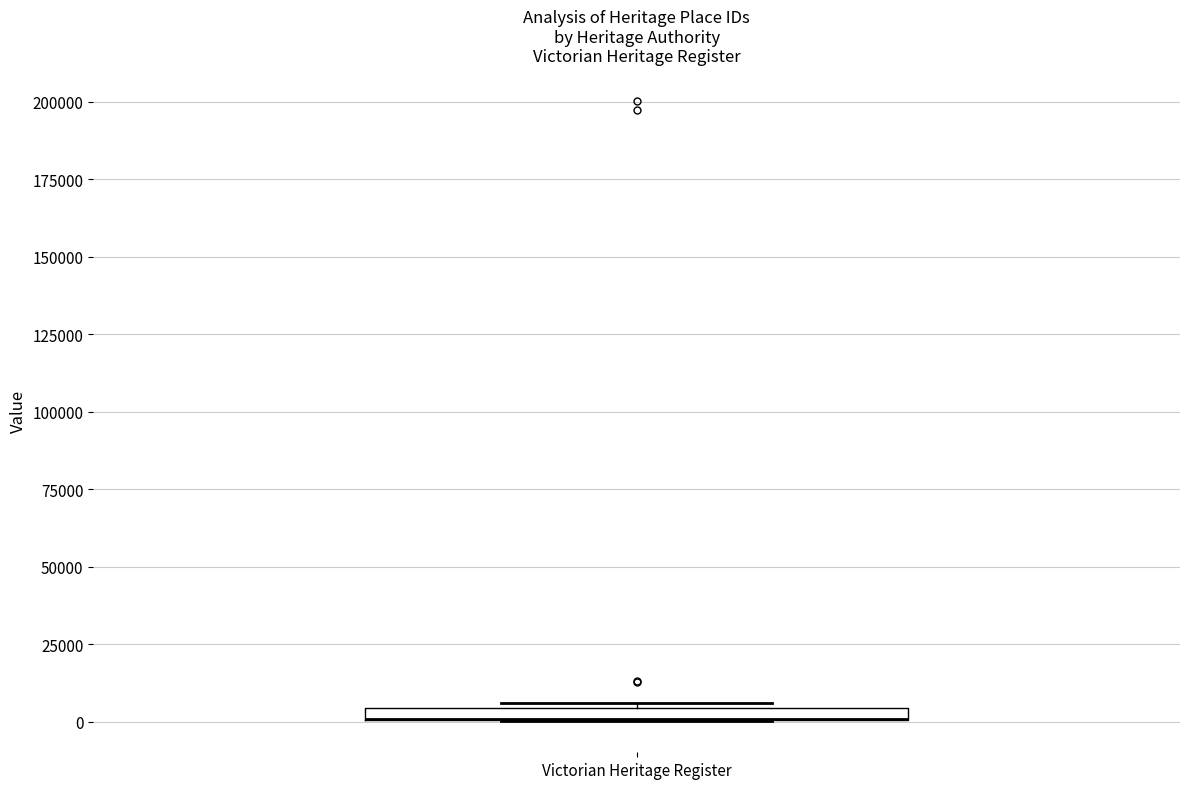

Where is the lower edge of the box for Victorian Heritage Register on the y-axis? The values are not printed on the chart, so give them approximately, as read against the axis.

0